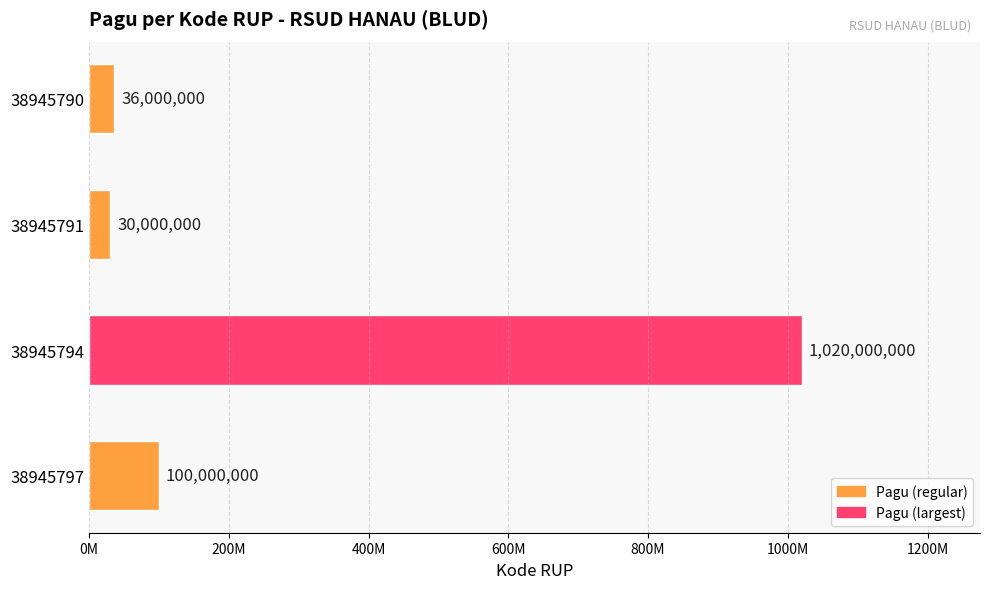

Does the chart contain any negative values?

No